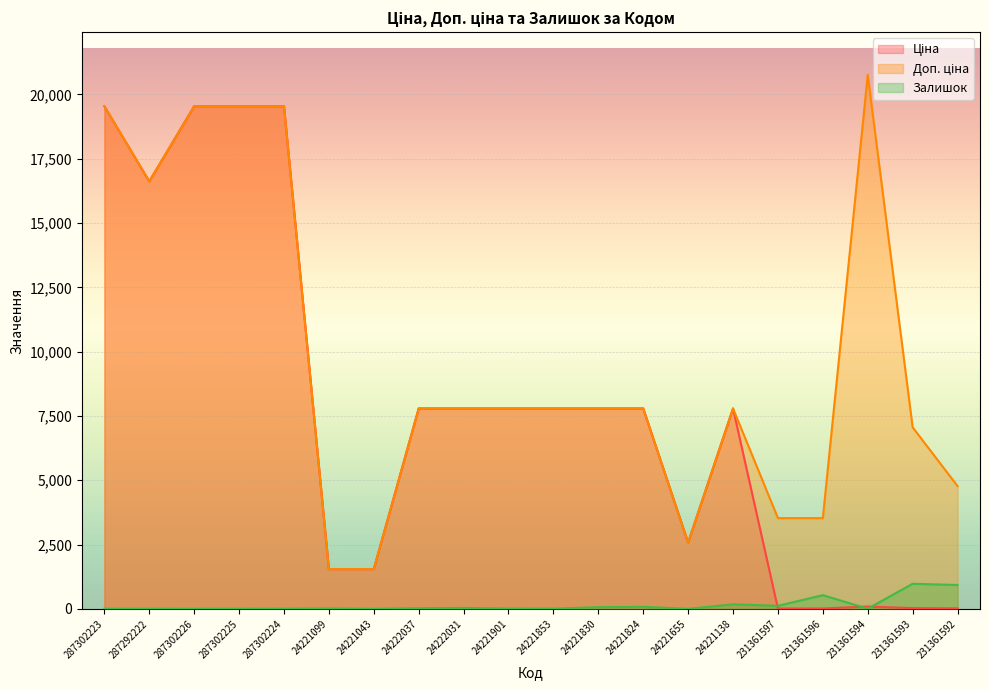

Reading left to right, transcribe all the data shown in this chart.

Ціна: 19542.7	16618.0	19542.7	19542.7	19542.7	1547.7	1547.7	7792.9	7792.9	7792.9	7792.9	7792.9	7792.9	2578.7	7792.9	15.7	15.7	92.3	31.4	21.2
Доп. ціна: 19542.7	16618.0	19542.7	19542.7	19542.7	1548.0	1548.0	7792.9	7792.9	7792.9	7792.9	7792.9	7792.9	2579.0	7792.9	3529.0	3529.0	20760.8	7059.0	4775.0
Залишок: 8.0	6.0	5.0	7.0	8.0	16.0	4.0	27.0	39.0	13.0	10.0	68.0	81.0	3.0	178.0	121.0	534.0	8.0	977.0	930.0